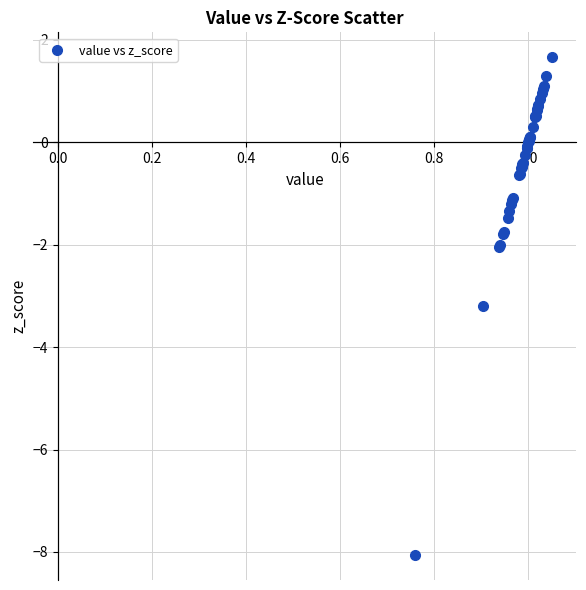

What Y value in the scatter plot is closest to -3?

-3.2